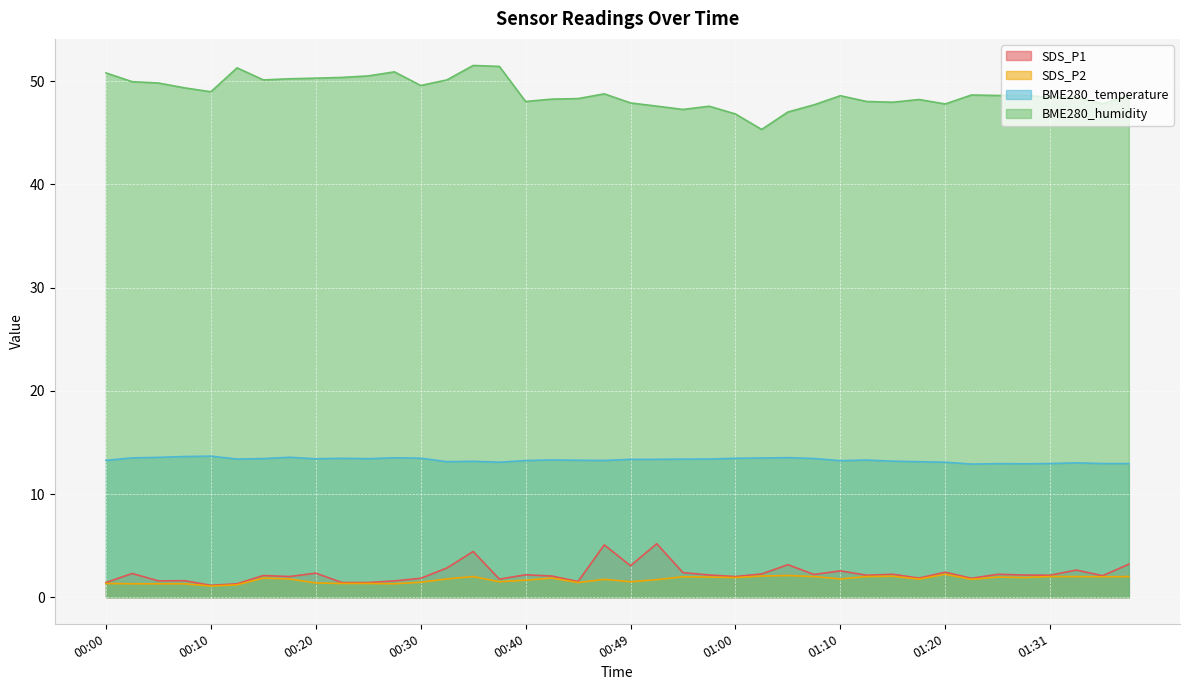

How many lines are shown in the chart?

4